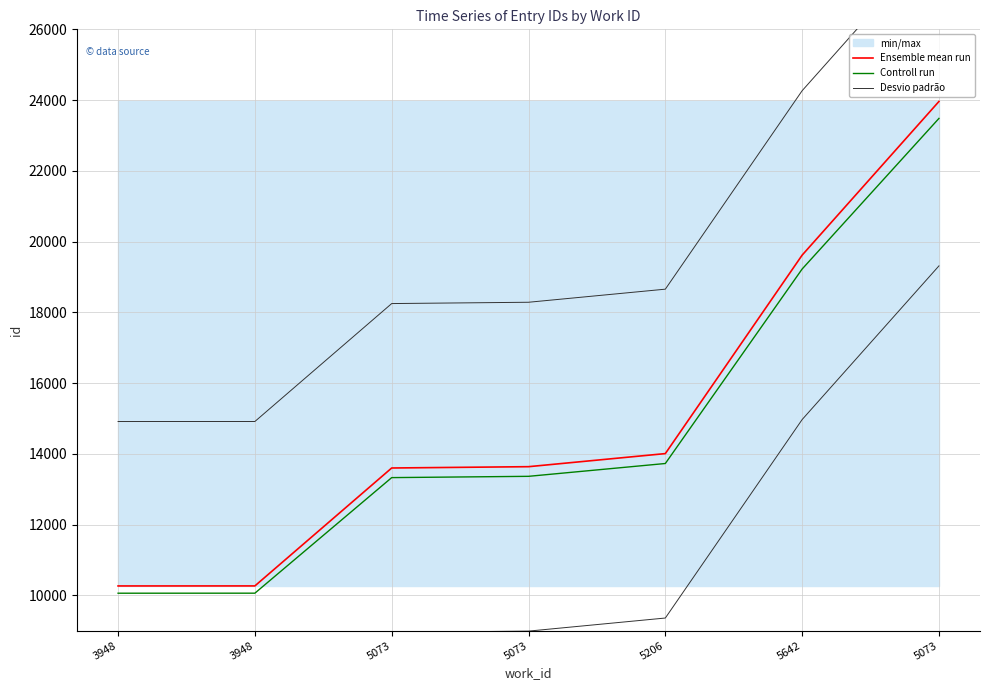

List the series in order of their peak value, highest first.

Desvio padrão, Ensemble mean run, Controll run